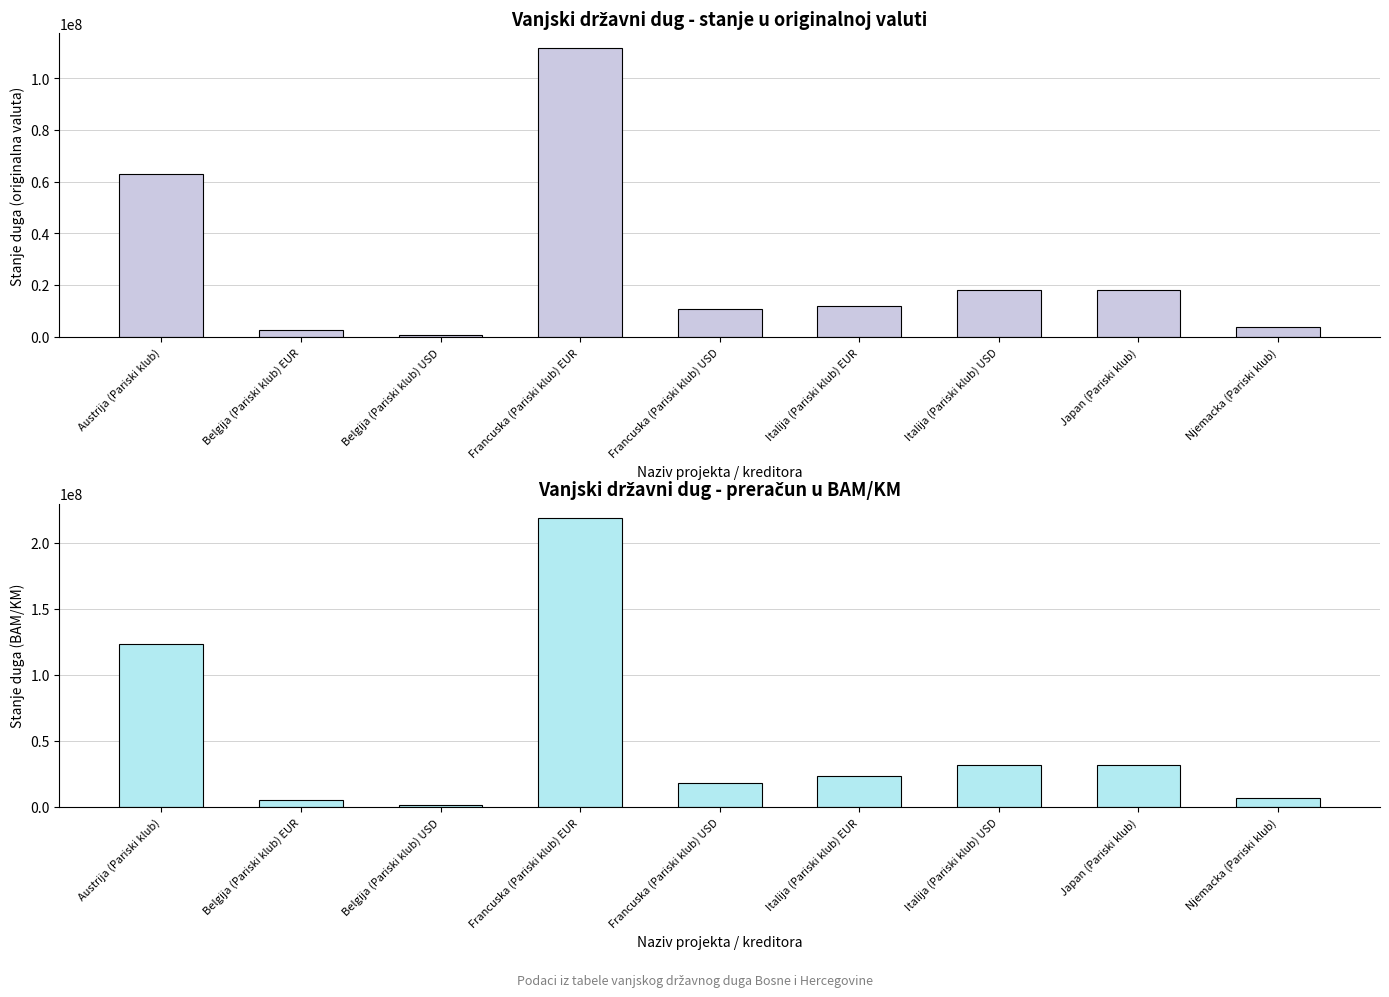

List the series in order of their peak value, highest first.

Bosna i Hercegovina (BAM/KM), Bosna i Hercegovina